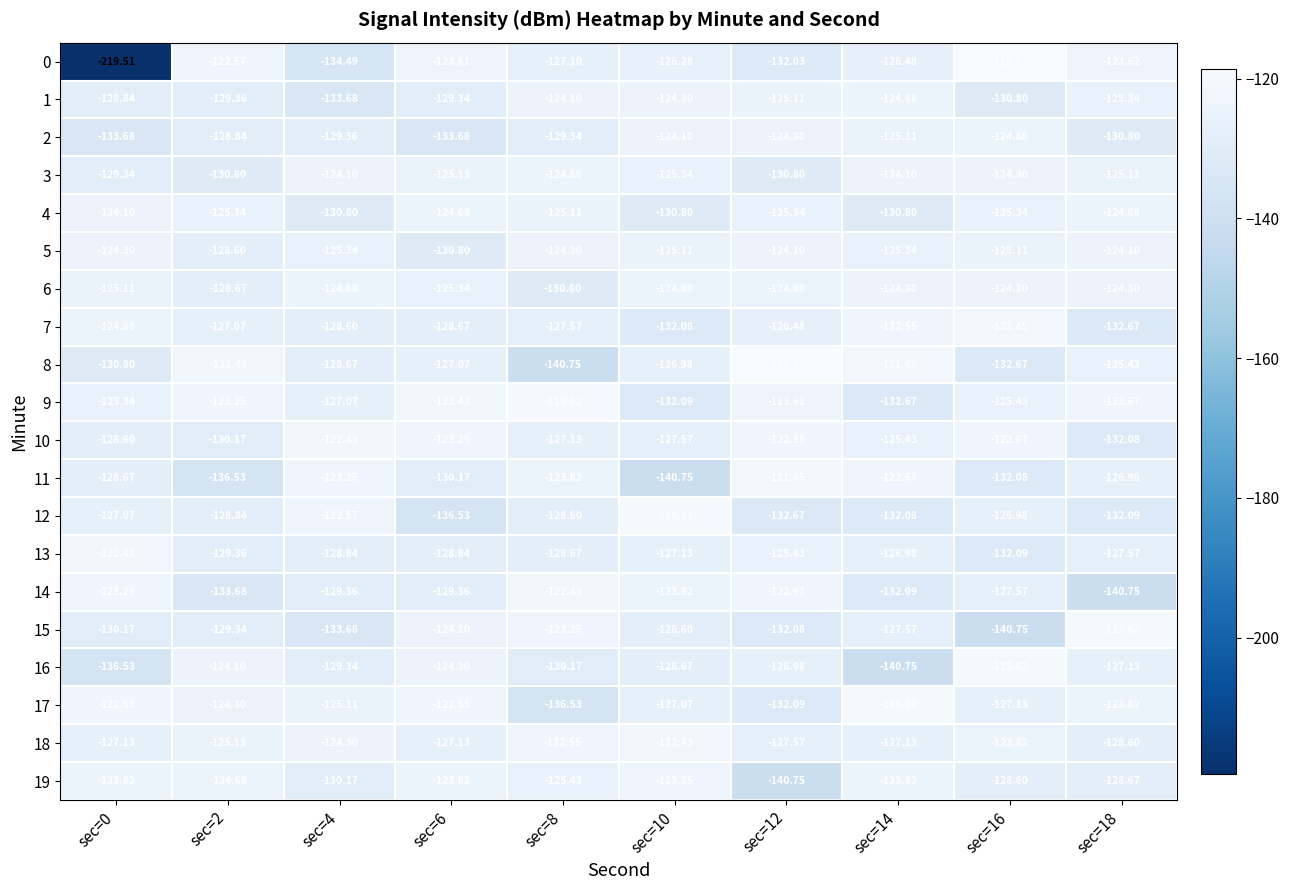

Is the value of 9 at sec=18 greater than the value of 18 at sec=0?

Yes